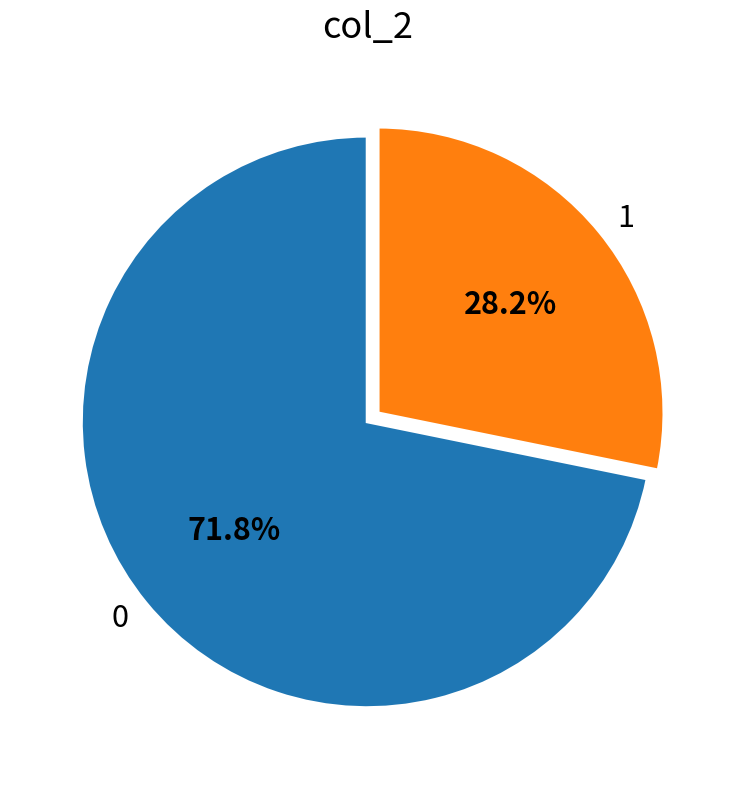

Is there any slice that represents more than half of the pie?

Yes